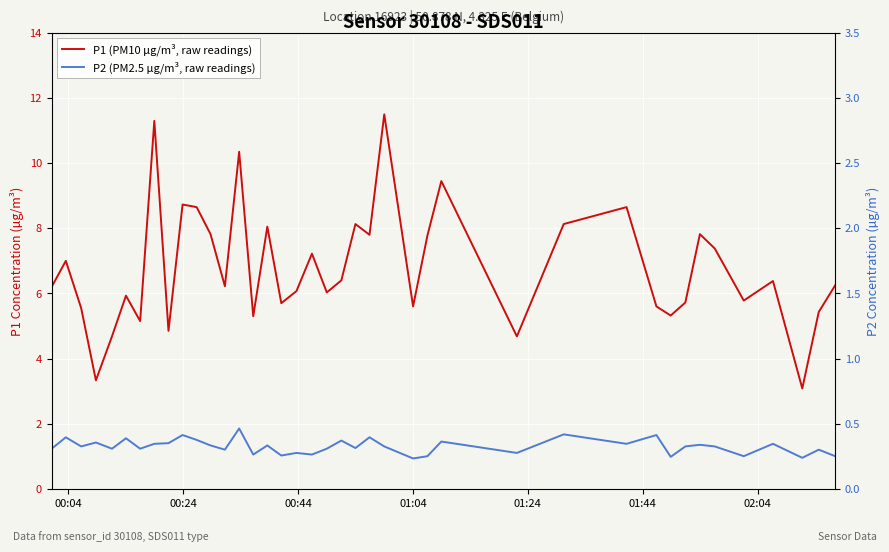

Rank the series by their average value, from highest to lowest.

P1 (PM10 µg/m³, raw readings), P2 (PM2.5 µg/m³, raw readings)